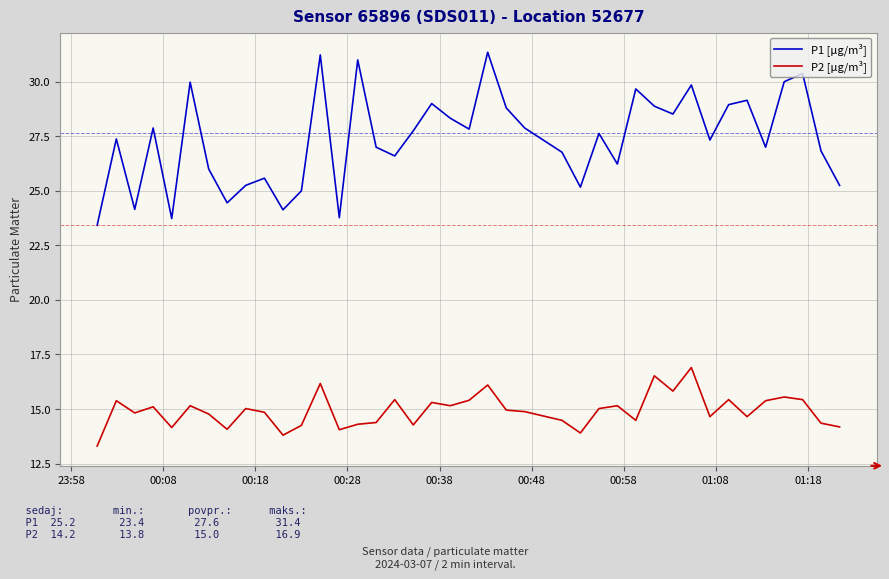

Which series has the largest total across all categories?

P1 [µg/m³]